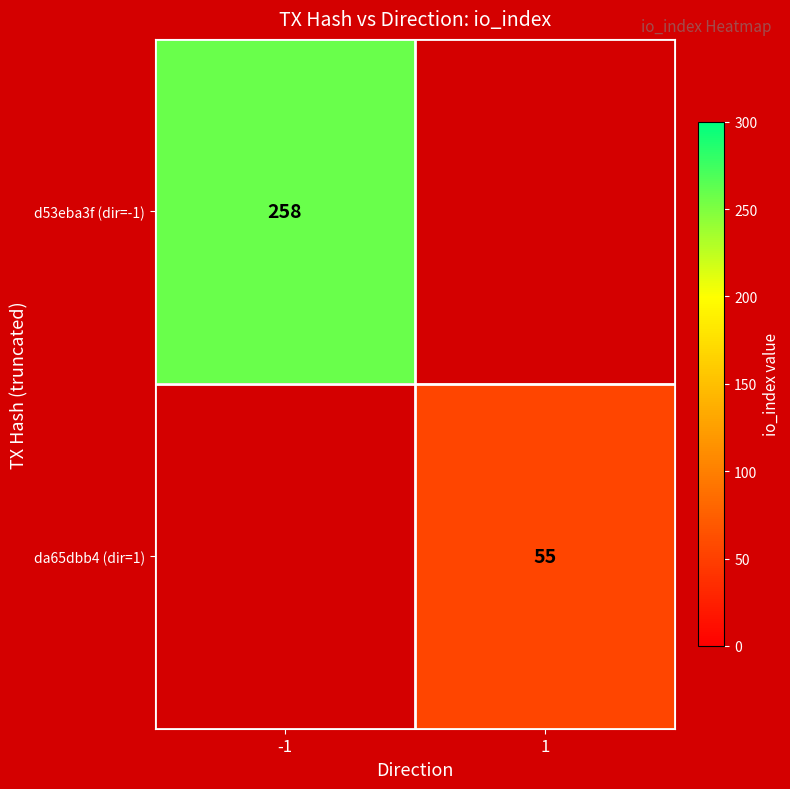

True or false: da65dbb4 (dir=1) has a value of 84 at 1.

False